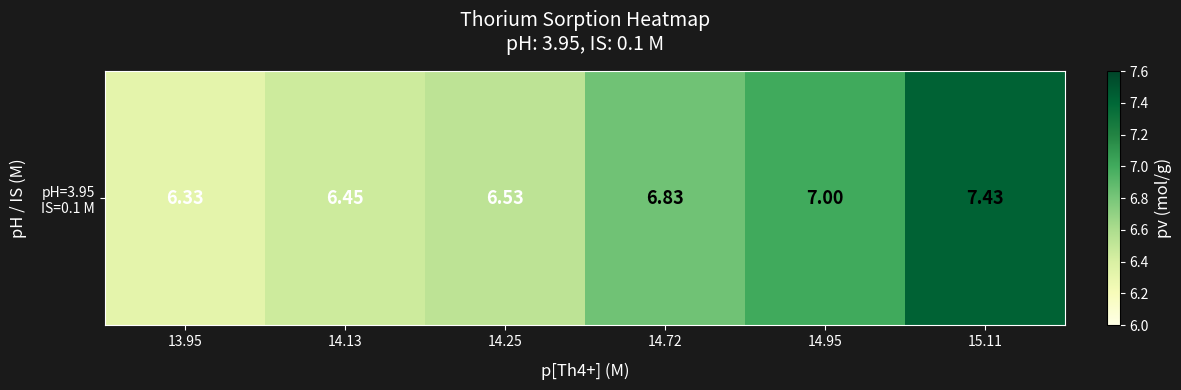

Approximately how many times larger is the value at 14.95 compared to 14.13?

1.1